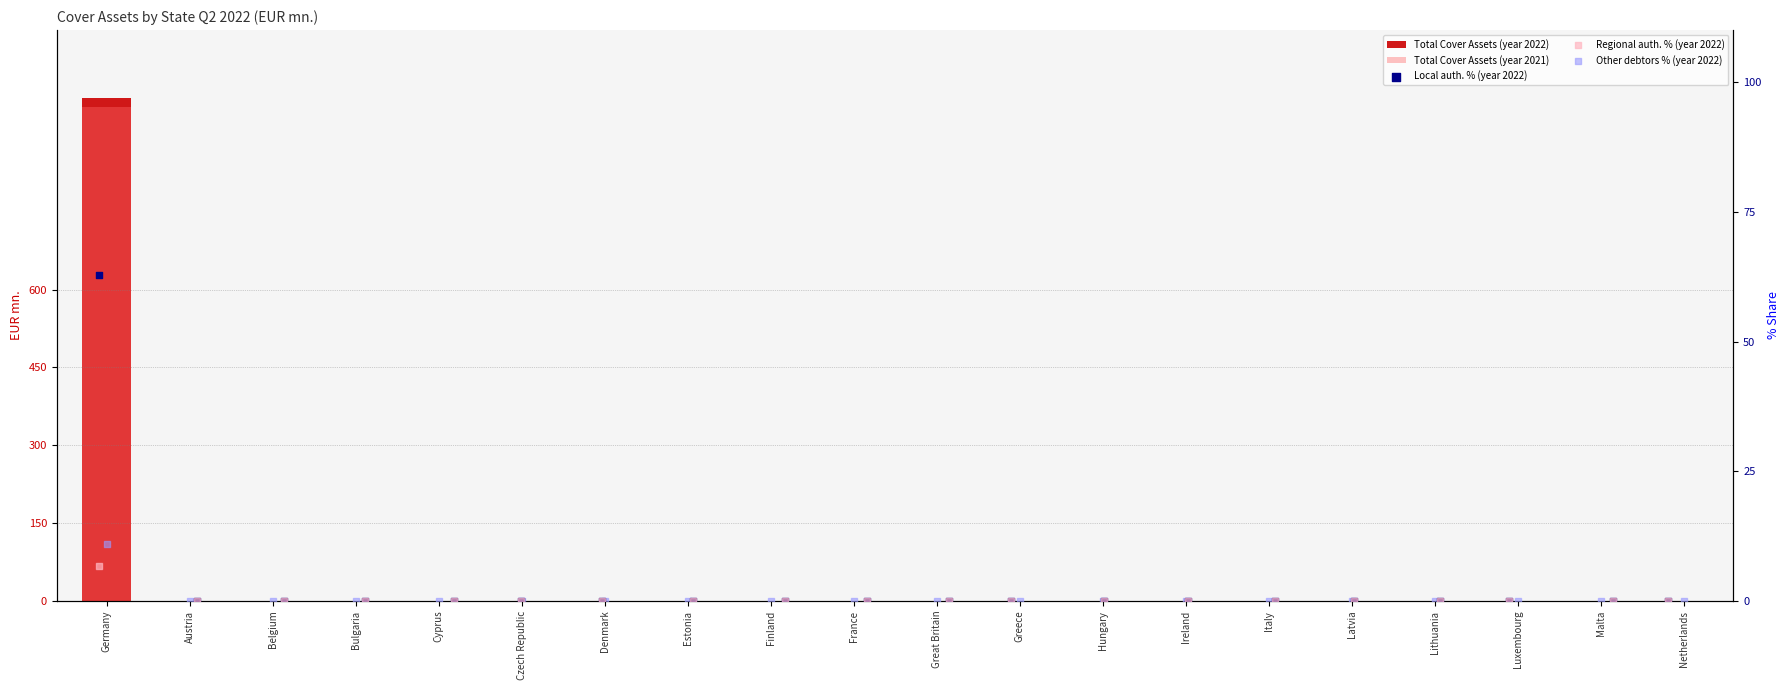

Which series has the largest Y range (max minus min)?

Total Cover Assets (year 2022)